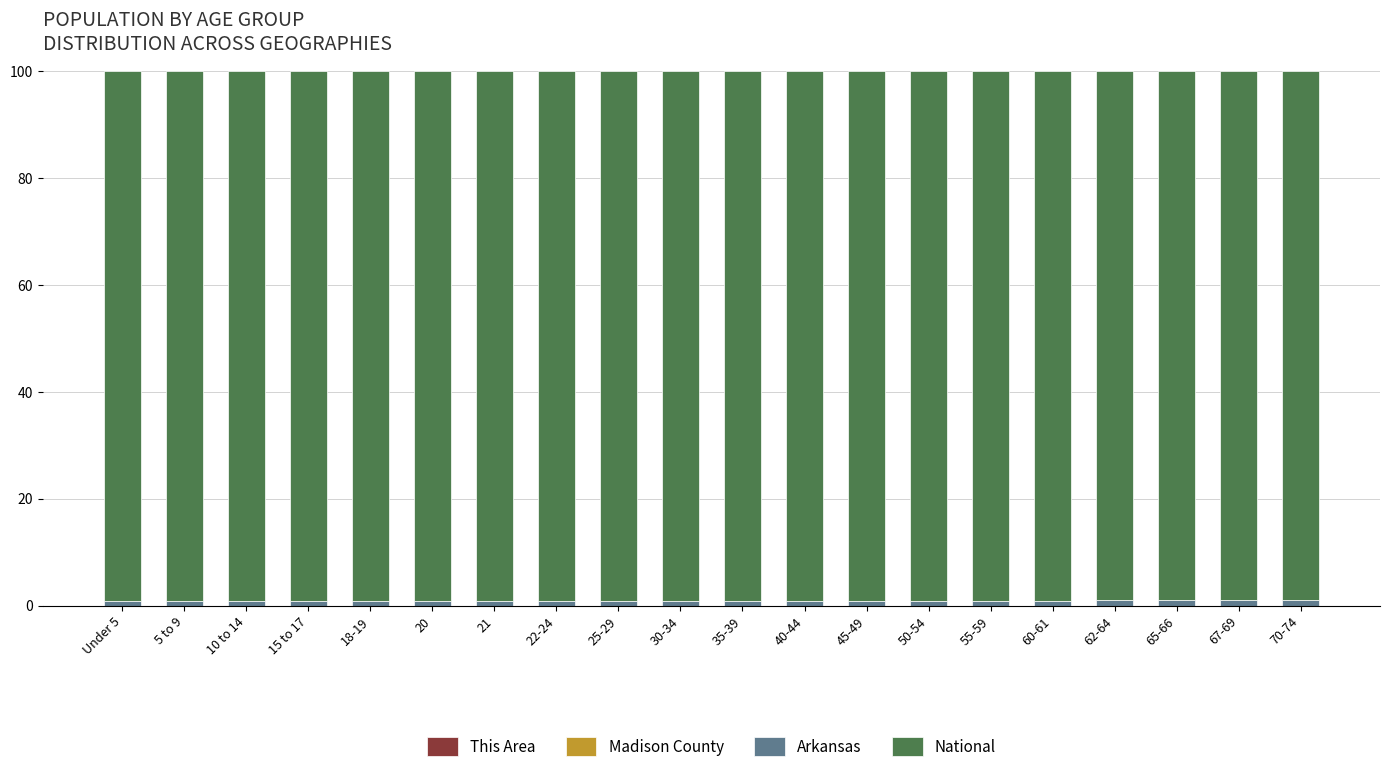

Are the bars grouped side by side (vs. stacked)?

No